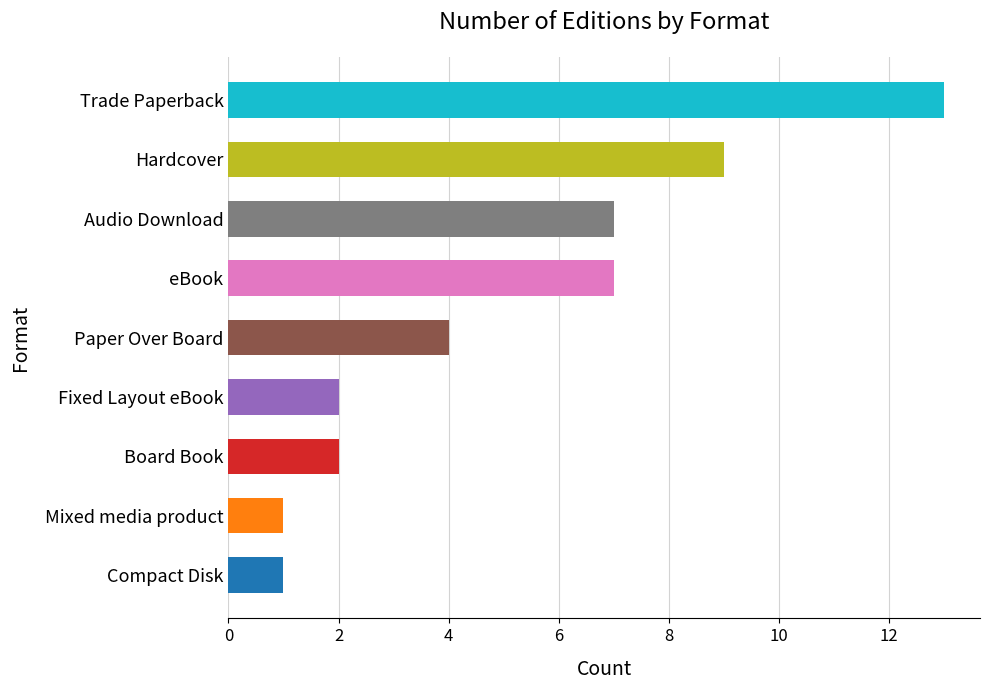

Reading top to bottom, extract all data points from this chart.

13	9	7	7	4	2	2	1	1